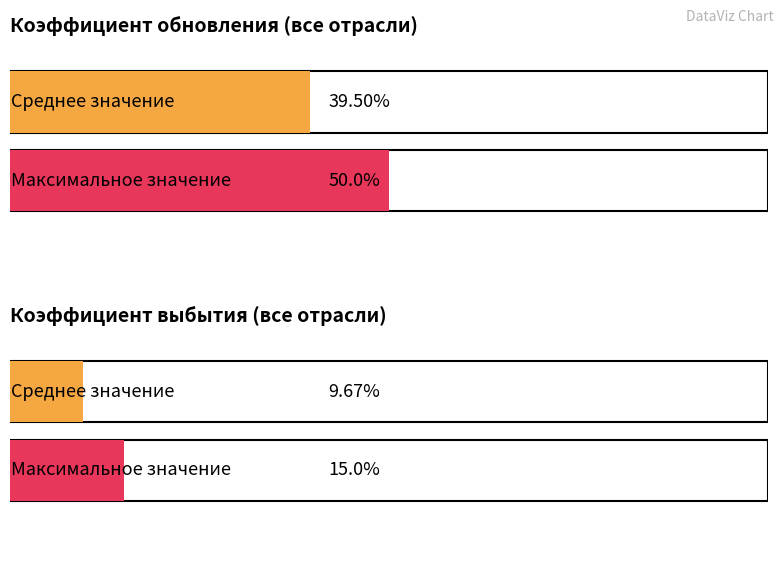

Rank the series by their average value, from highest to lowest.

Коэффициент обновления, Коэффициент выбытия